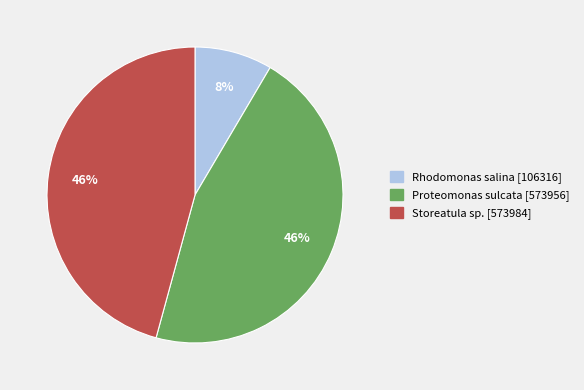

To the nearest percent, what percentage of the pie is Storeatula sp.?

46%